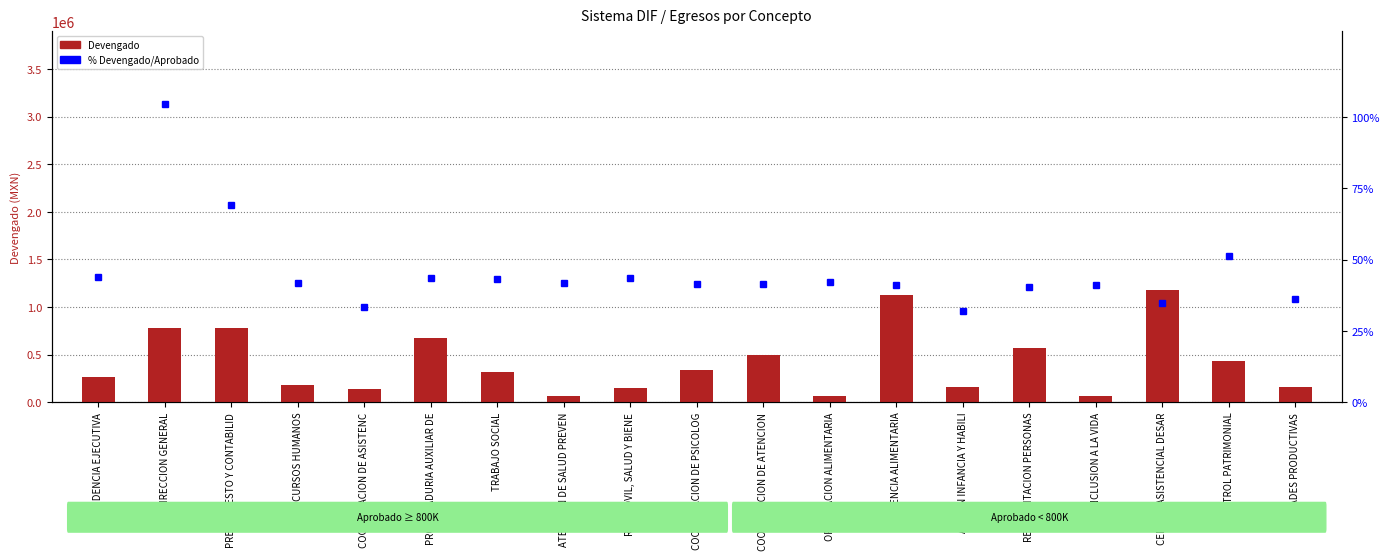

What value does the Devengado series have at ORIENTACION ALIMENTARIA?

66586.5